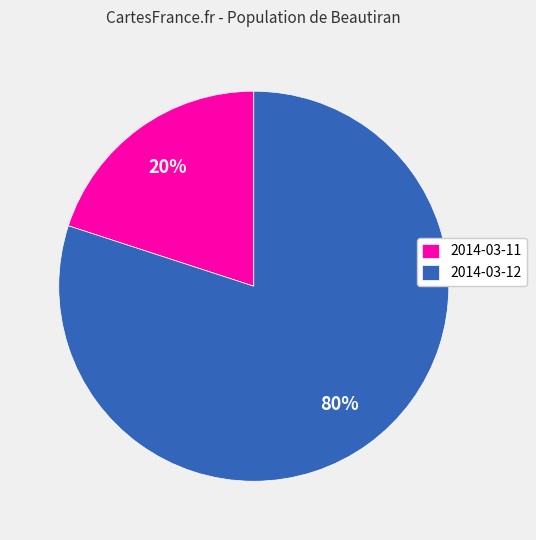

Is there a majority slice in this chart?

Yes